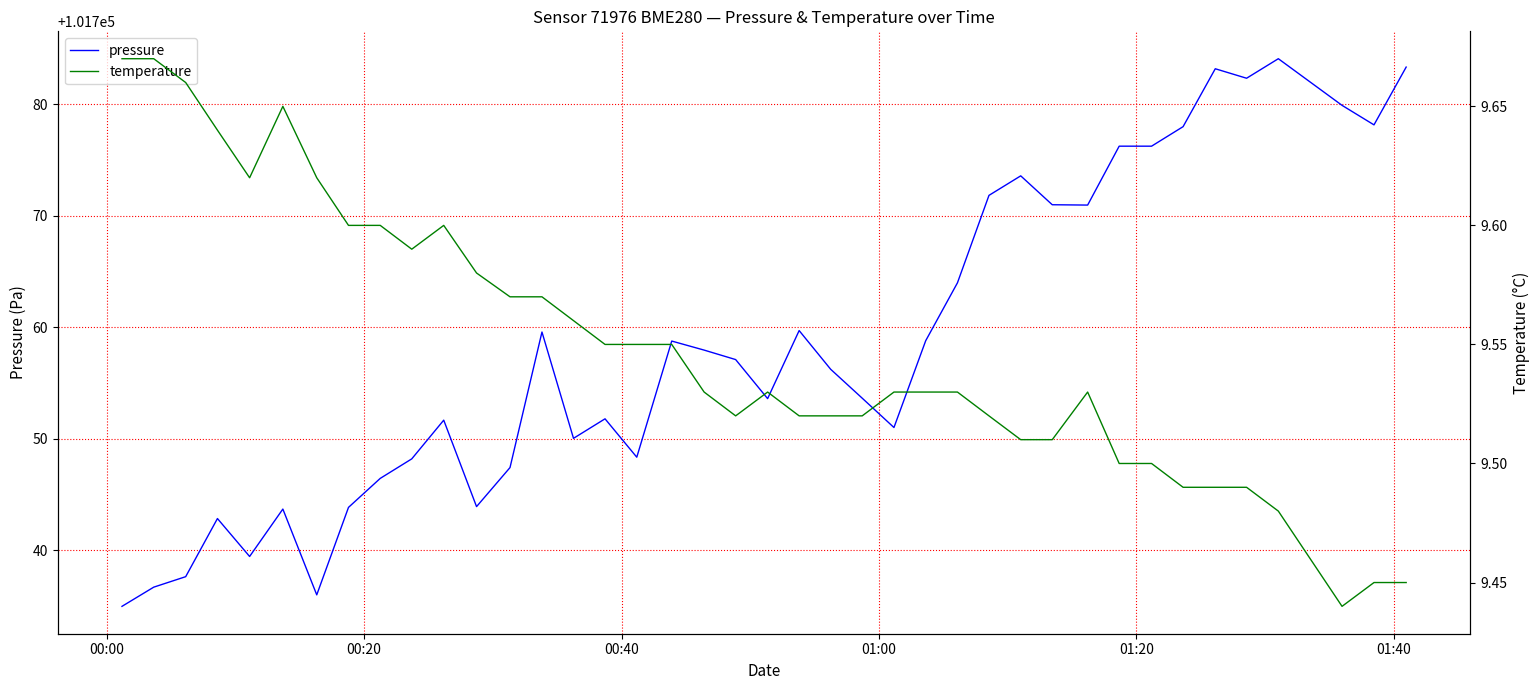

At how many categories does at least one series exceed 6416?

40